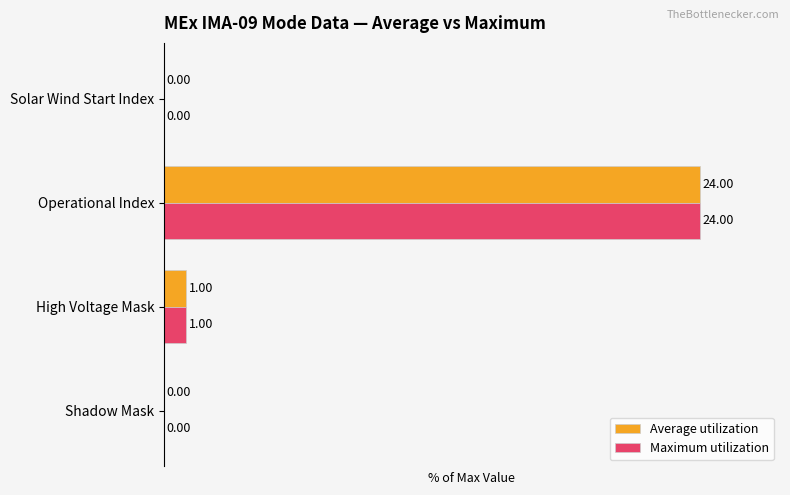

What is the sum of all Maximum utilization values?

104.2